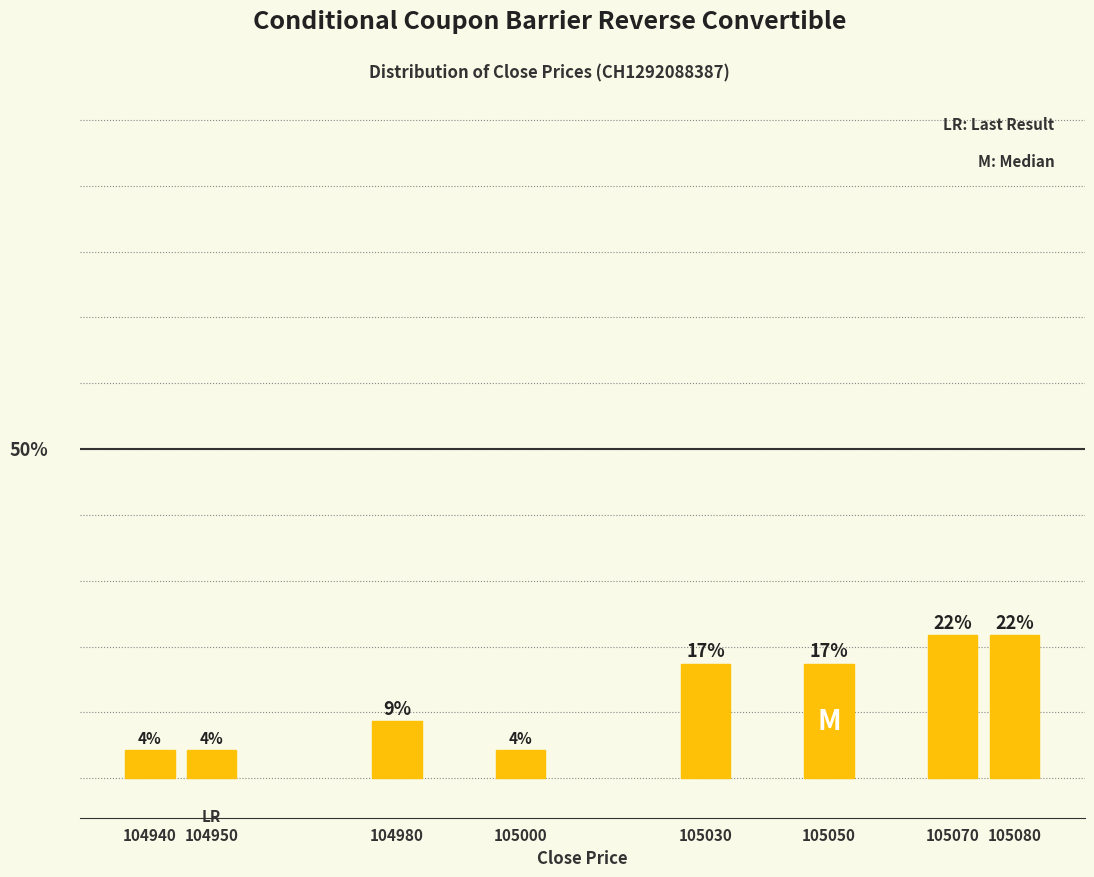

Does the chart contain any negative values?

No